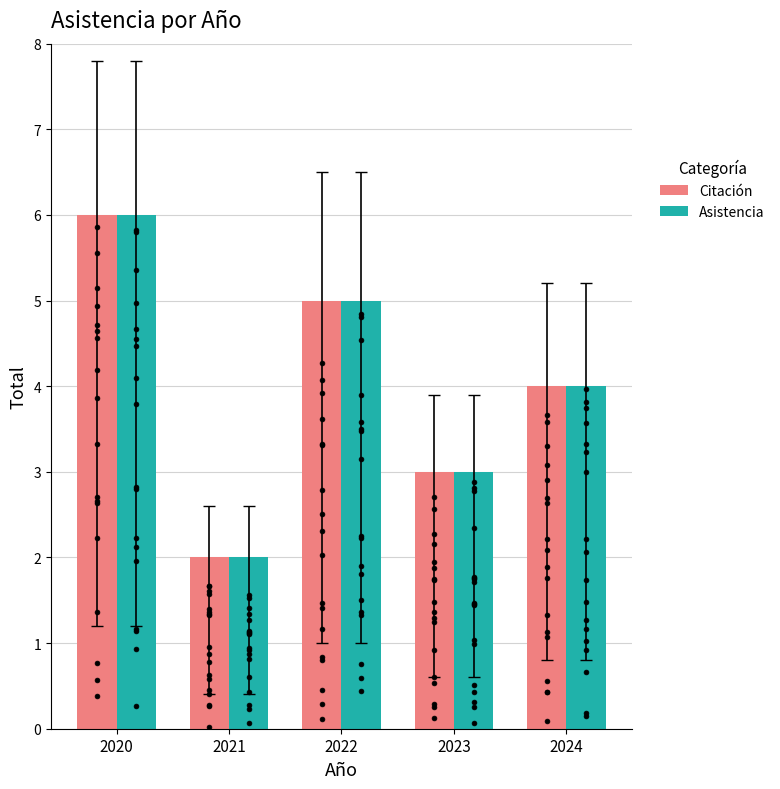

Which series has the largest Y range (max minus min)?

Citación